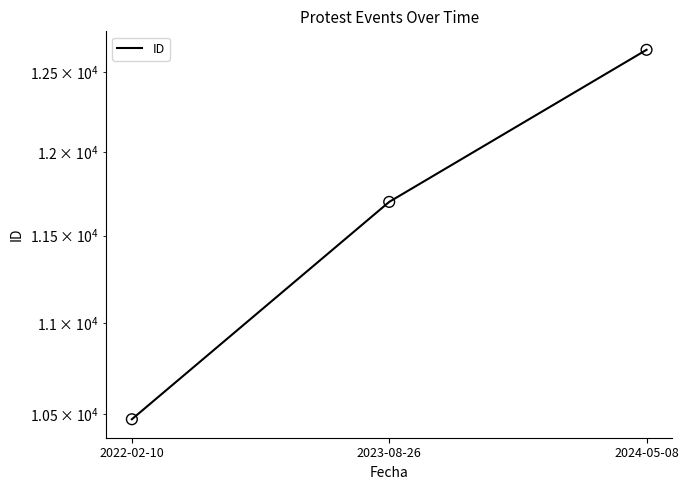

What is the ratio of the value at 2024-05-08 to the value at 2022-02-10?

1.2